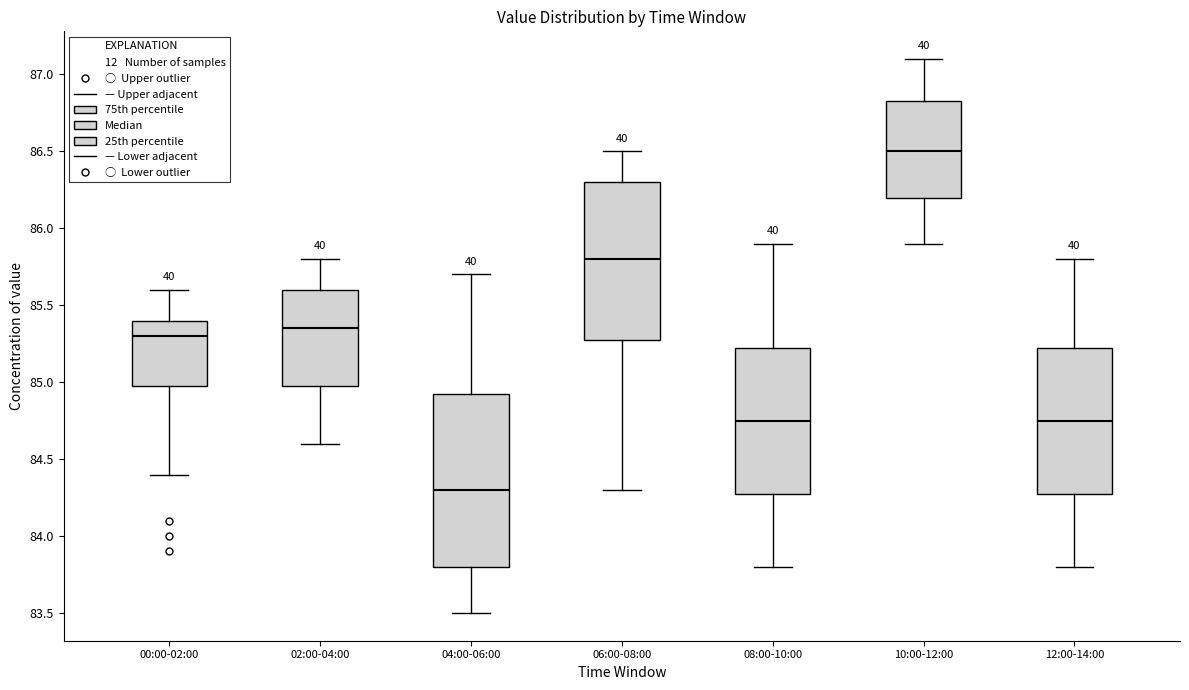

Which box is the tallest, from its lower edge to its upper edge?

04:00-06:00